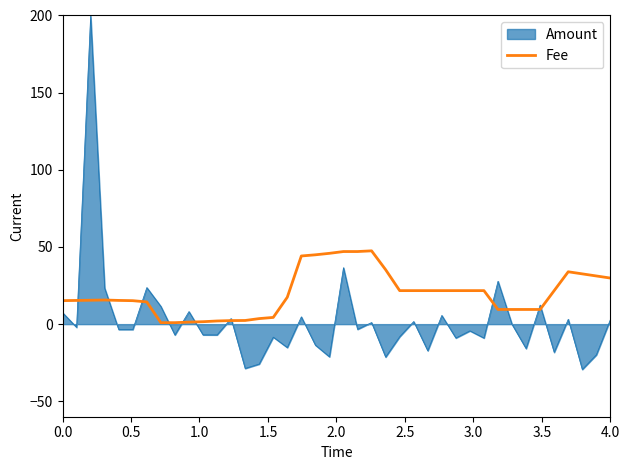

What is the smallest value displayed?

-29.4